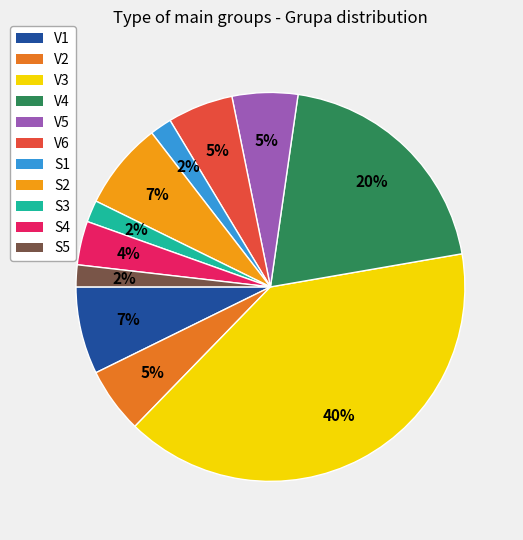

Which slice is the largest?

V3